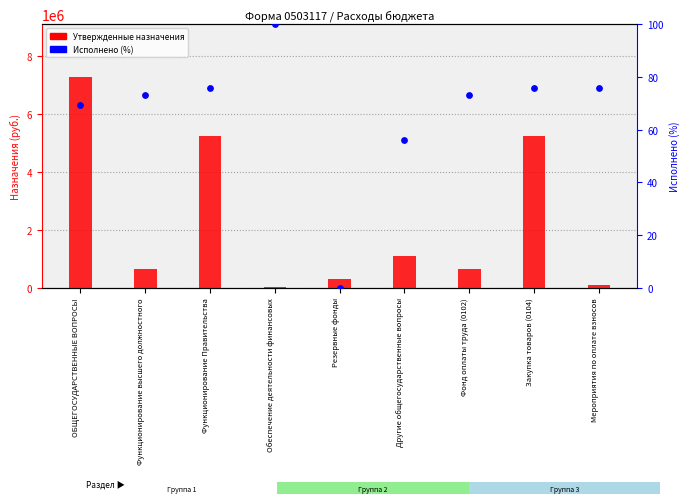

At how many categories does at least one series exceed 4917977?

3